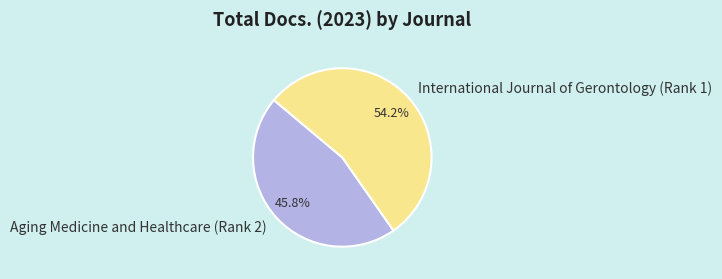

What is the total percentage of International Journal of Gerontology (Rank 1) and Aging Medicine and Healthcare (Rank 2)?

100.0%